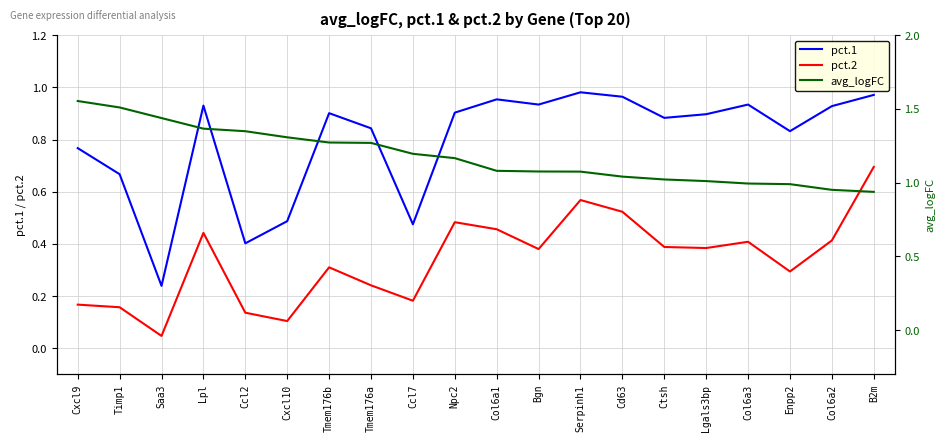

What is the difference between the pct.2 values at Col6a1 and Ccl7?

0.3